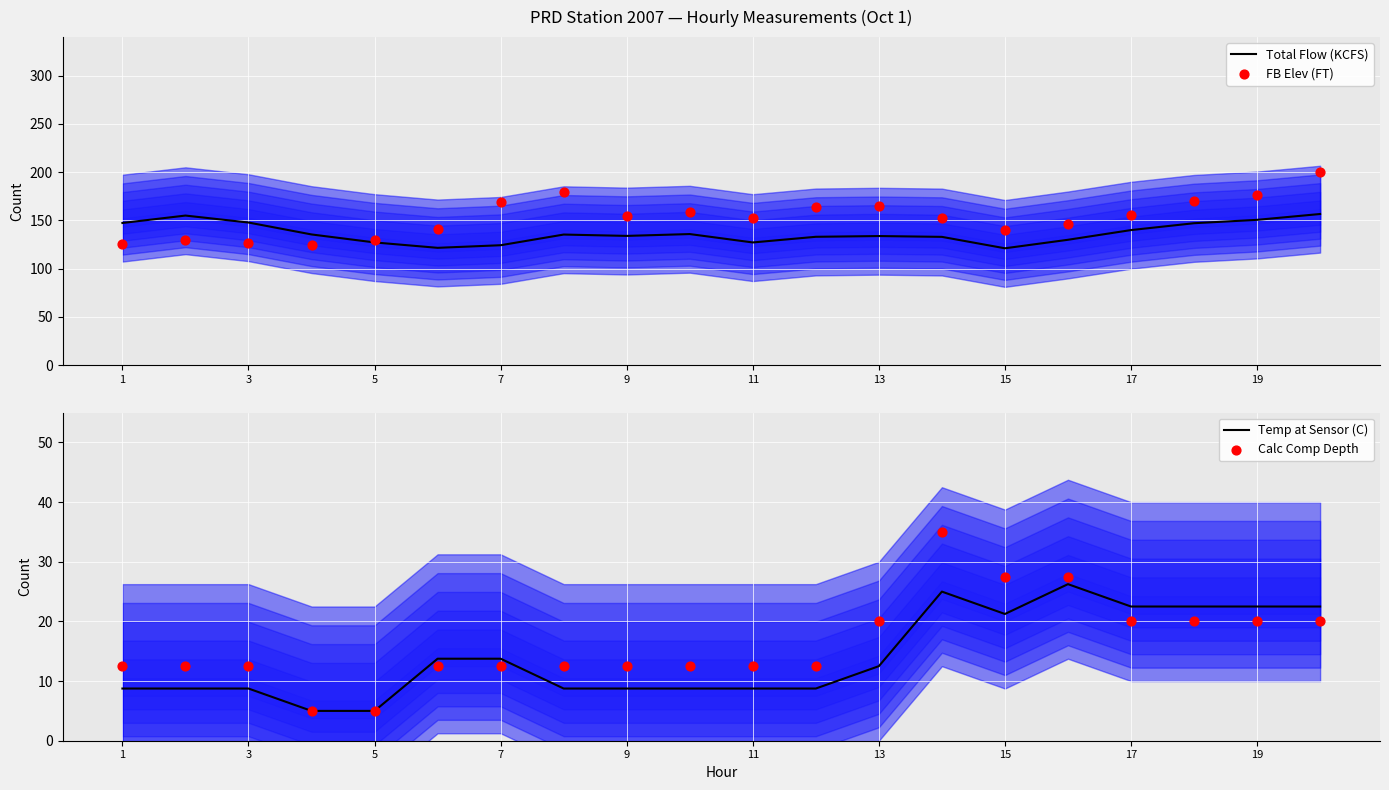

Which series has the largest total across all categories?

FB Elev (FT)